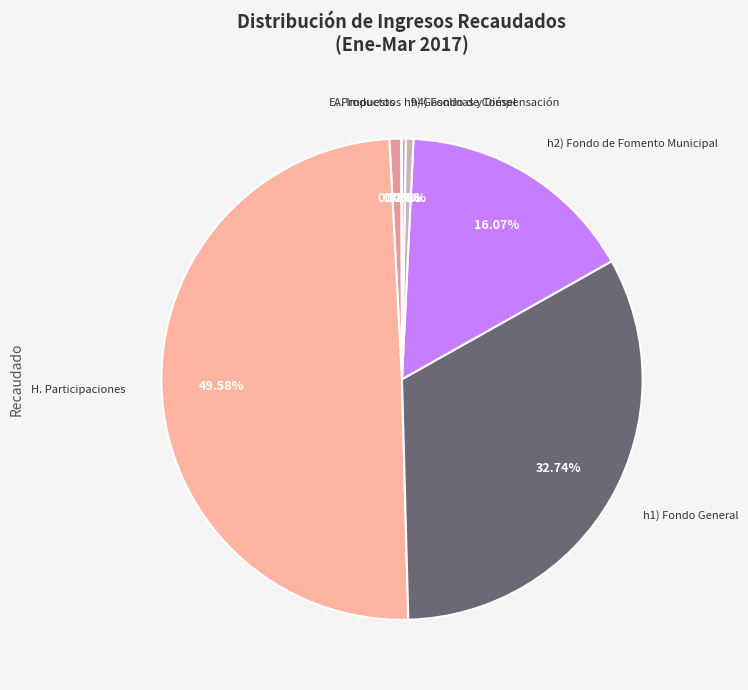

Which slice is the largest?

H. Participaciones